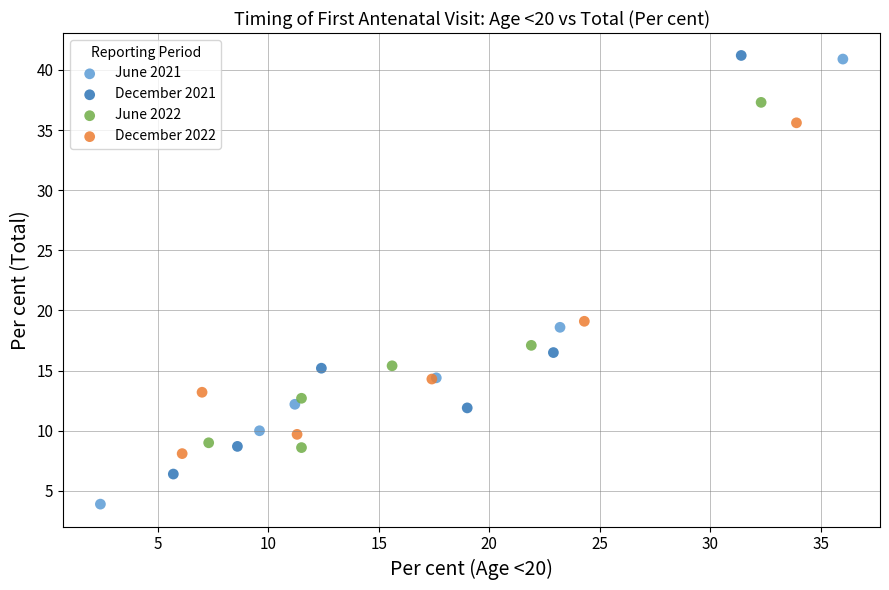

Which series has the largest Y range (max minus min)?

June 2021